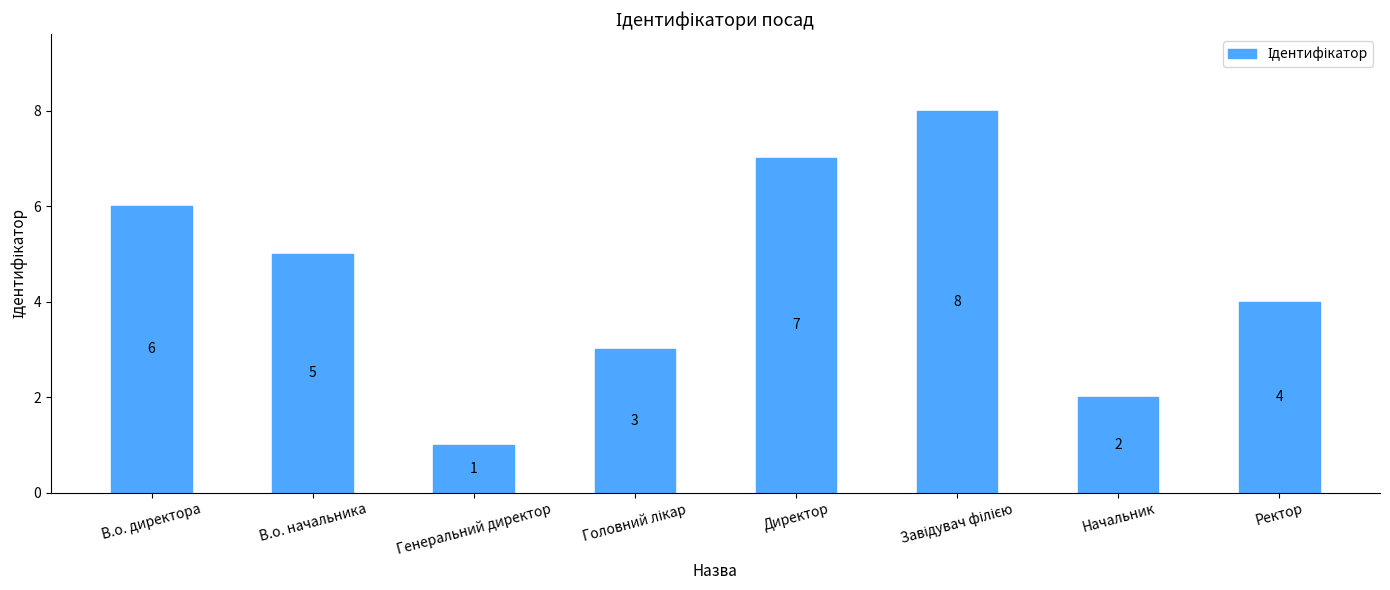

The value at Генеральний директор is 1. True or false?

True